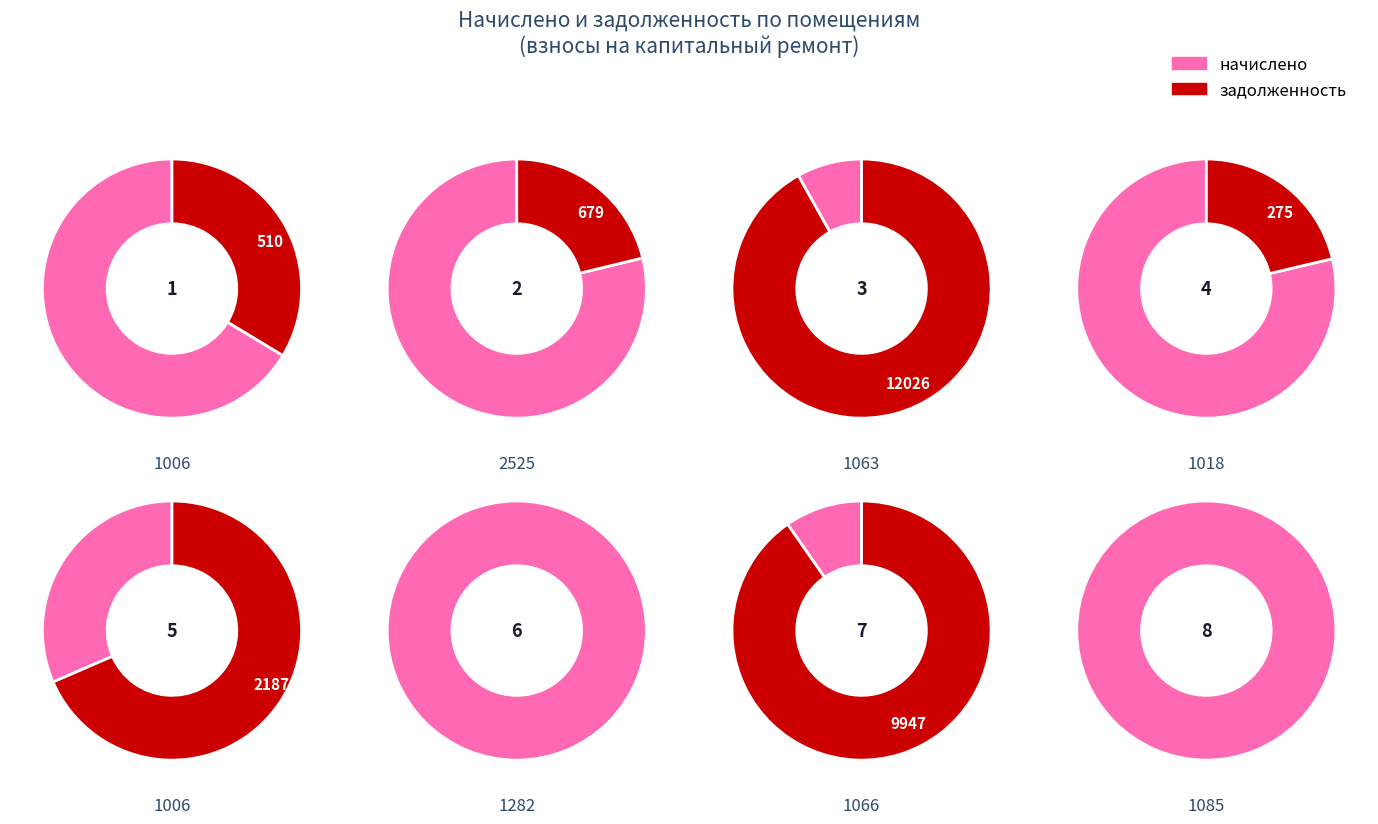

Combined, do 6 and 2 account for over 50%?

No